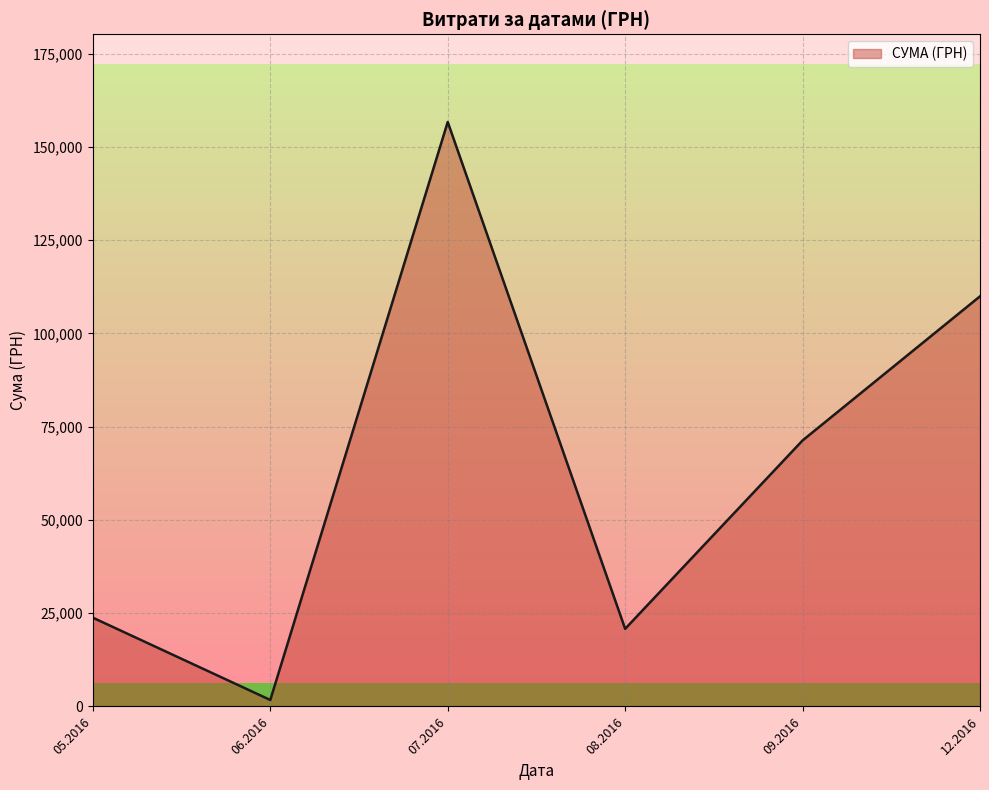

Reading left to right, what are all the values shown in this chart?

05.2016=23794.2	06.2016=1735.0	07.2016=156699.6	08.2016=20806.7	09.2016=71317.2	12.2016=109956.0